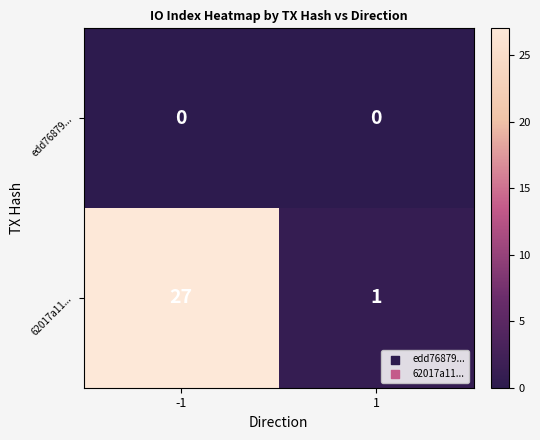

What is the difference between the 62017a11... values at 1 and -1?

26